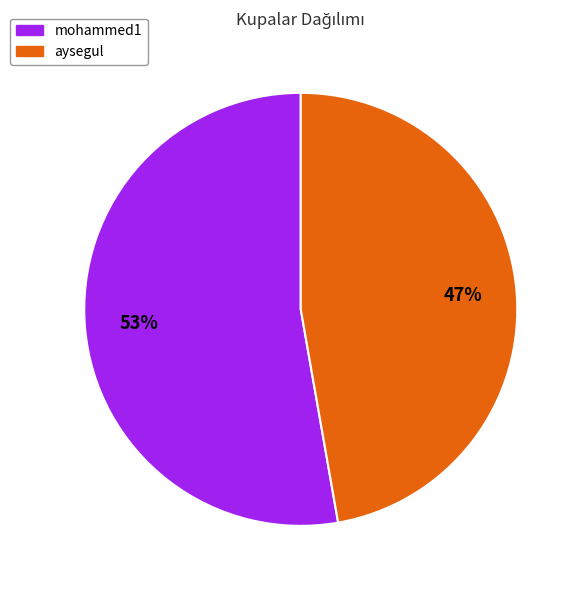

The mohammed1 slice represents 43% of the pie. True or false?

False